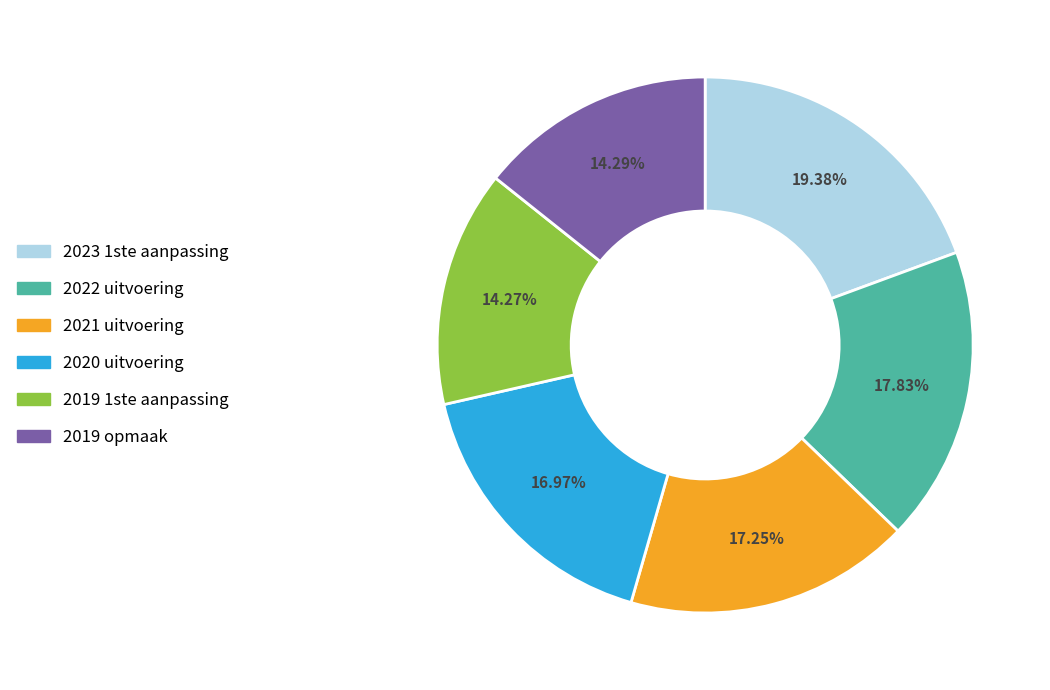

Is there any slice that represents more than half of the pie?

No